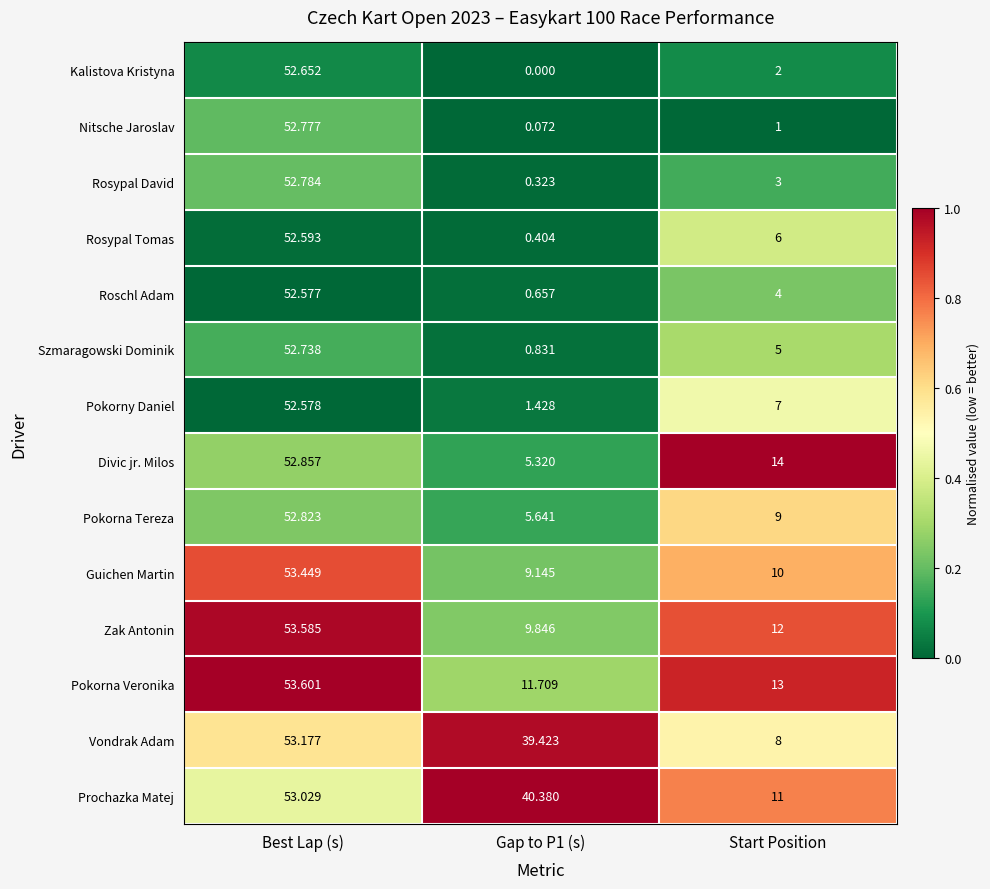

Which series has the widest spread of values?

Nitsche Jaroslav